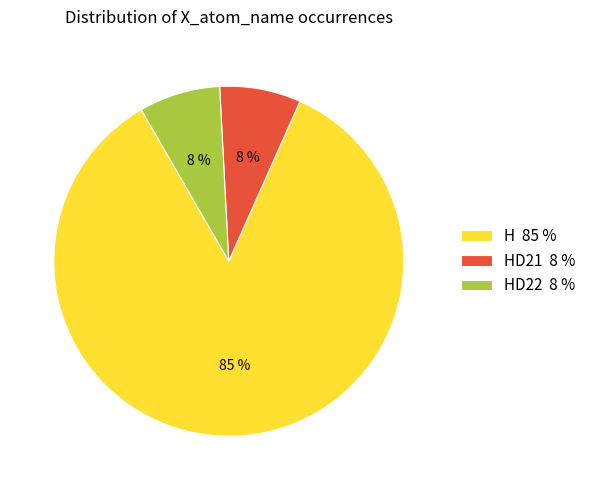

Approximately how many times larger is the value at HD22 8 % compared to HD21 8 %?

1.0